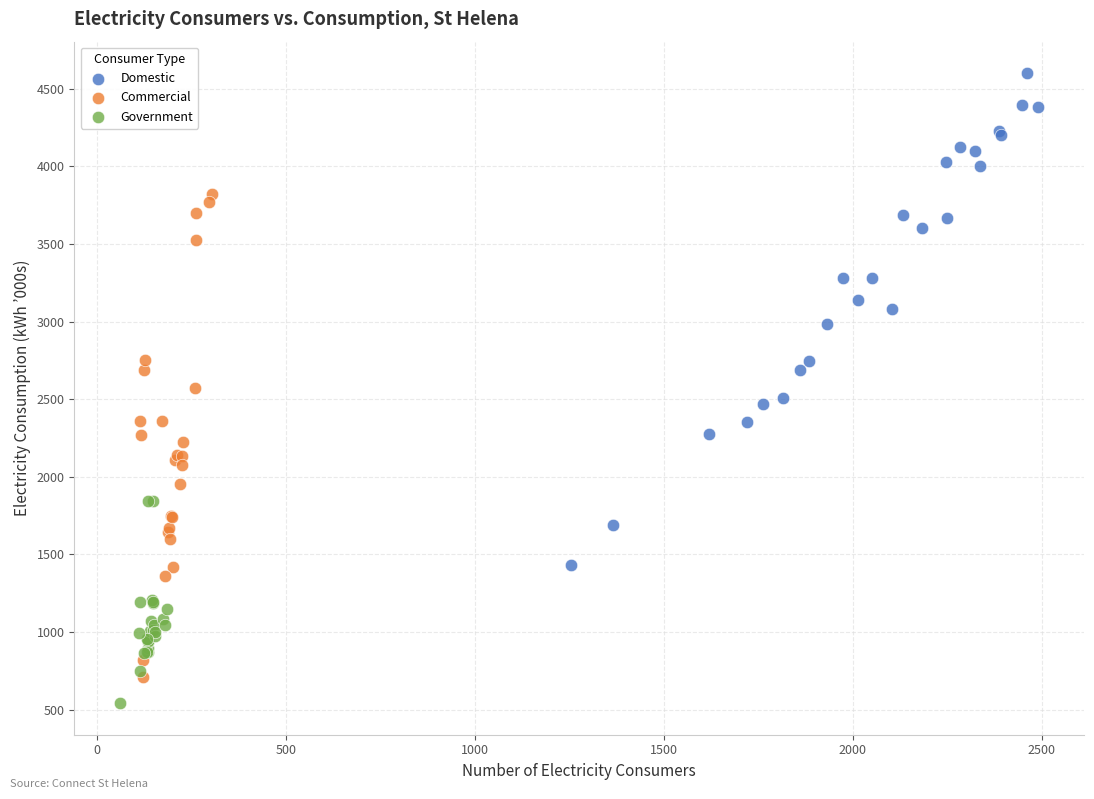

Which series contains the highest Y value?

Domestic